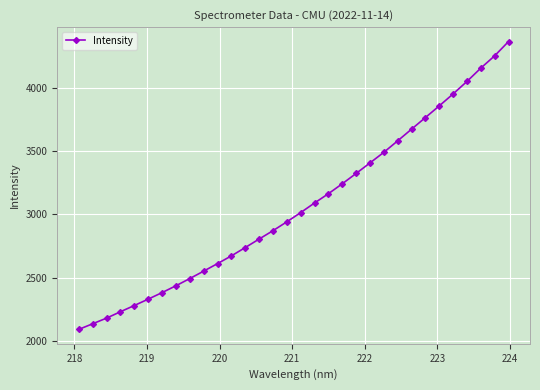

What is the minimum value shown in the chart?

2090.7